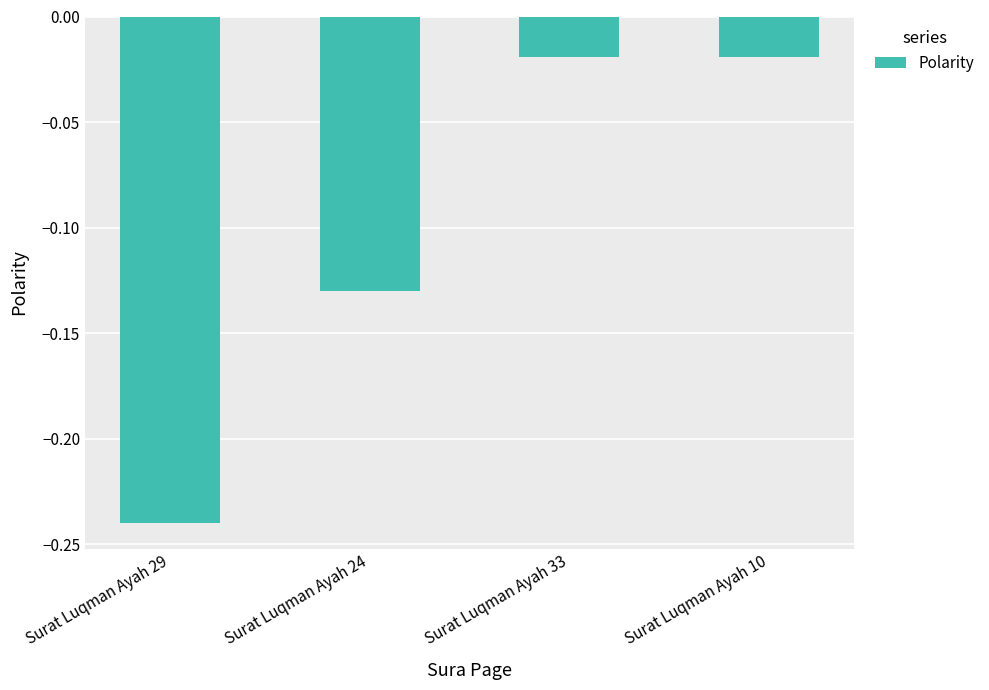

The chart shows a value of -0.0 at Surat Luqman Ayah 24. True or false?

False